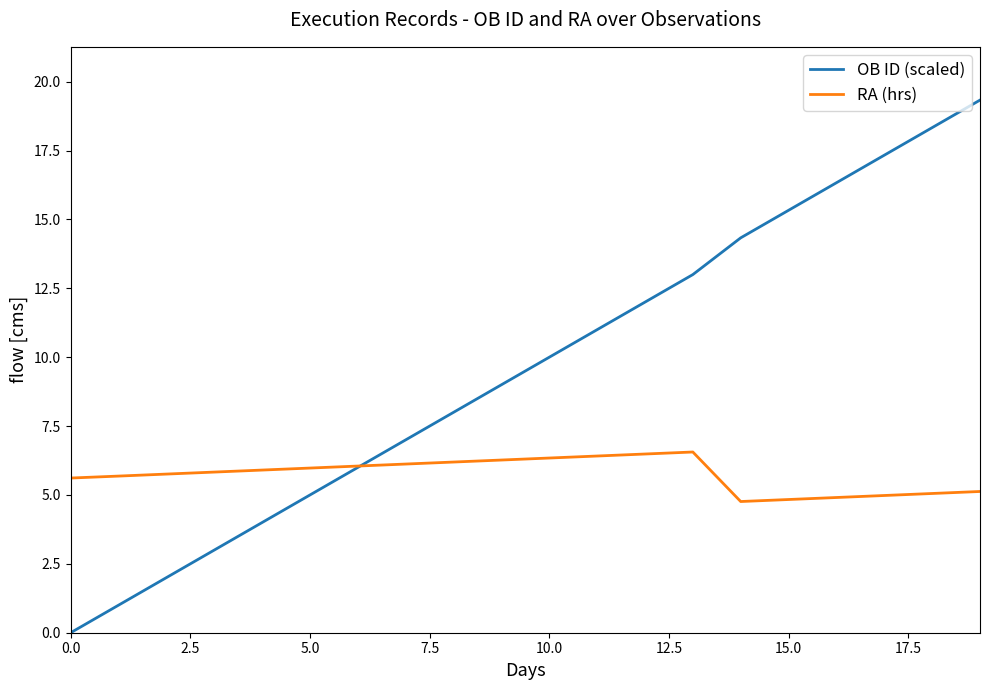

Which series has the largest total across all categories?

OB ID (scaled)